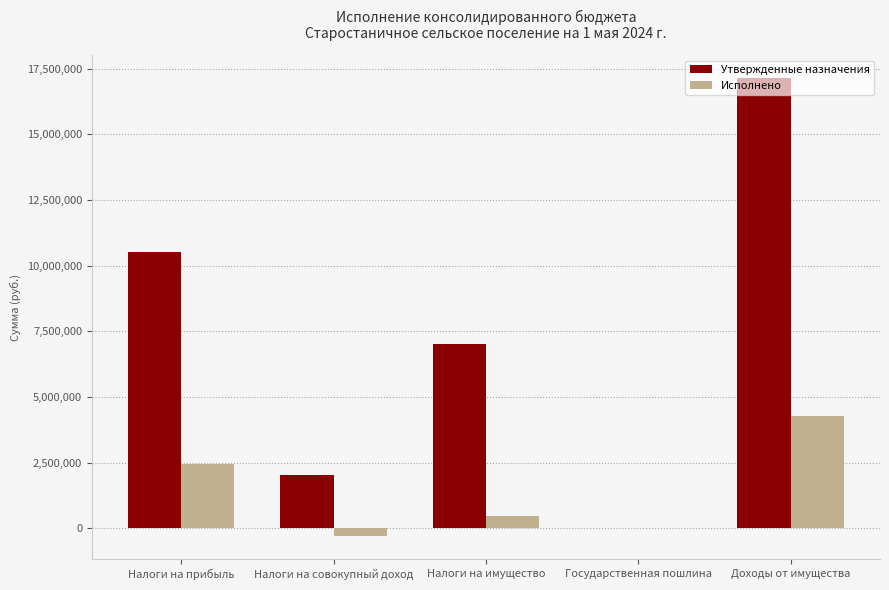

Which series has the widest spread of values?

Утвержденные назначения